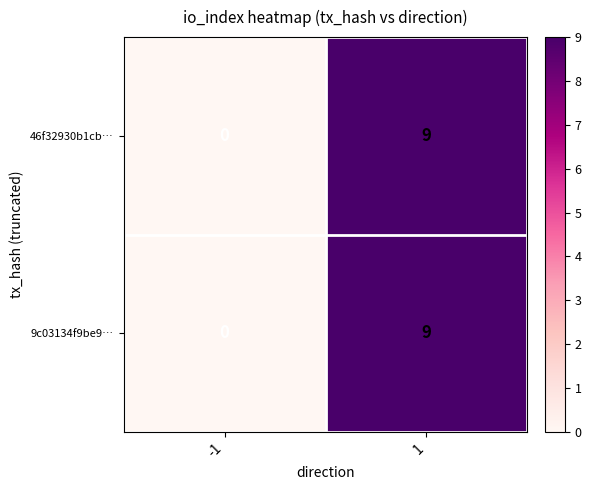

The 46f32930b1cb… series shows -4 at -1. True or false?

False